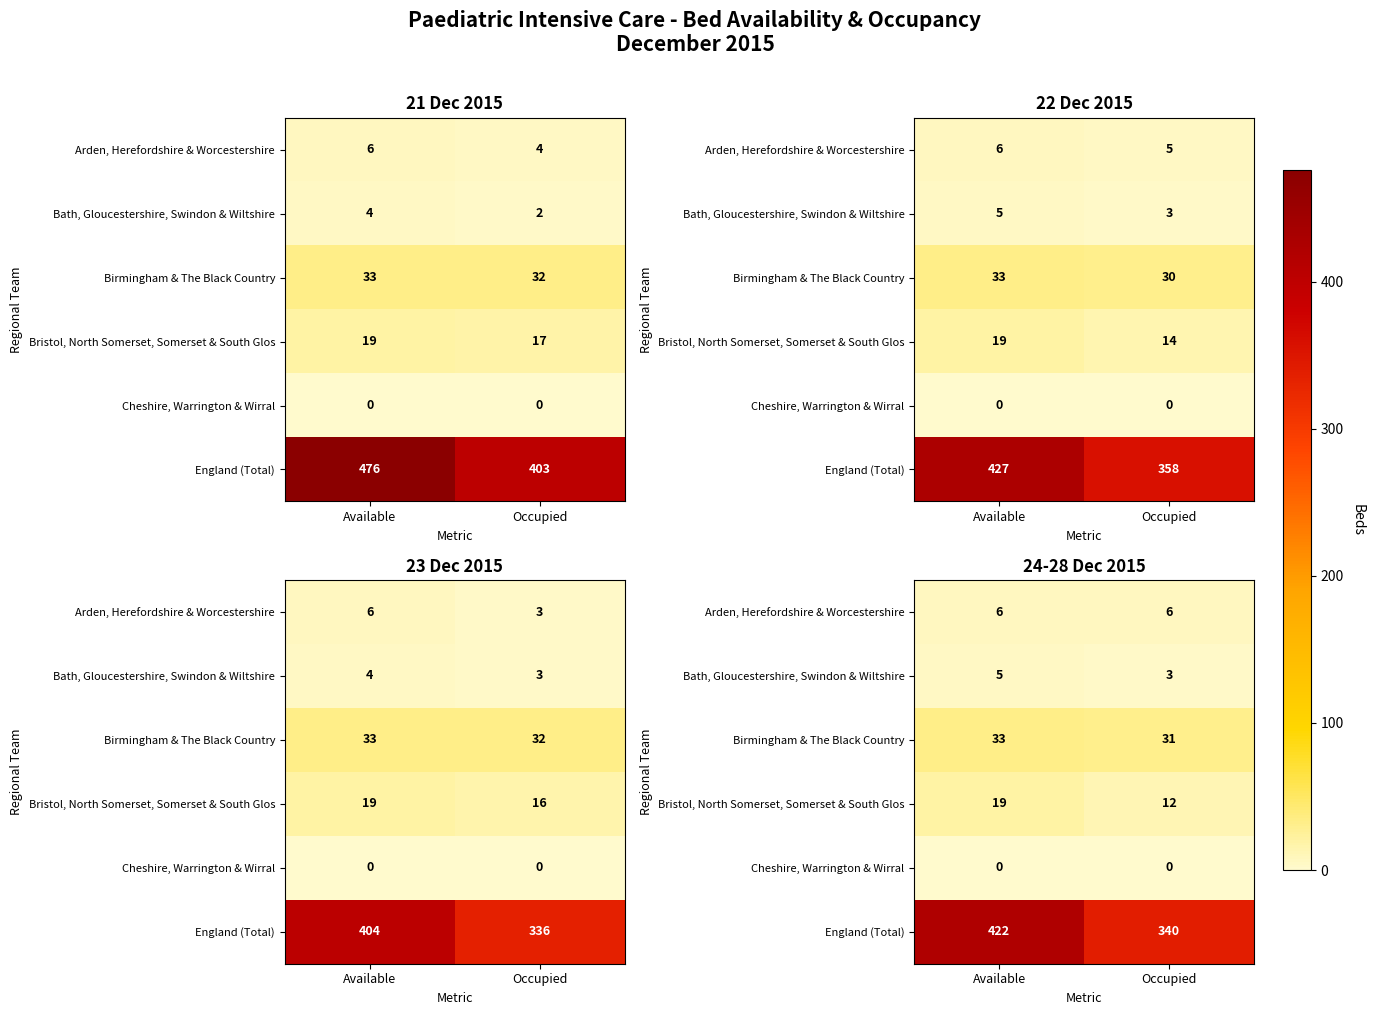

What is the total value across all series at Occupied?

392